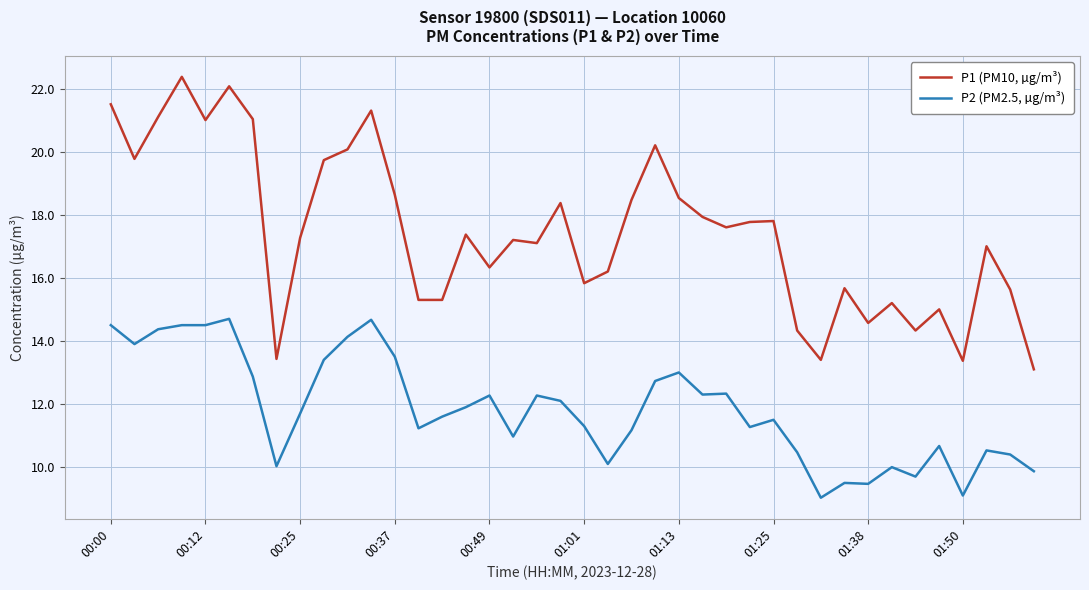

What is the maximum value for P2 (PM2.5, µg/m³)?

14.7